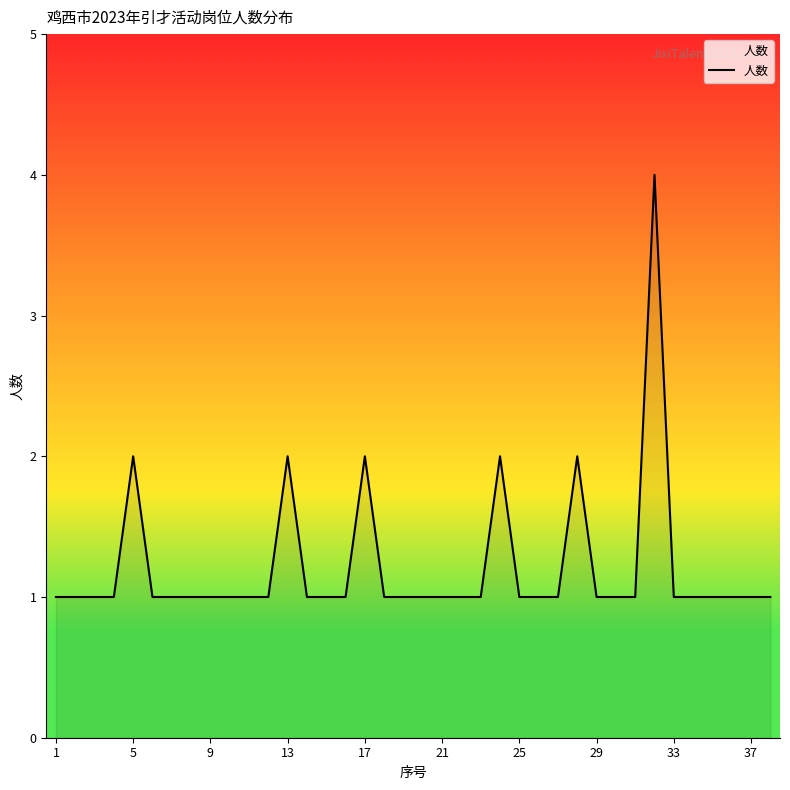

What is the greatest value displayed?

4